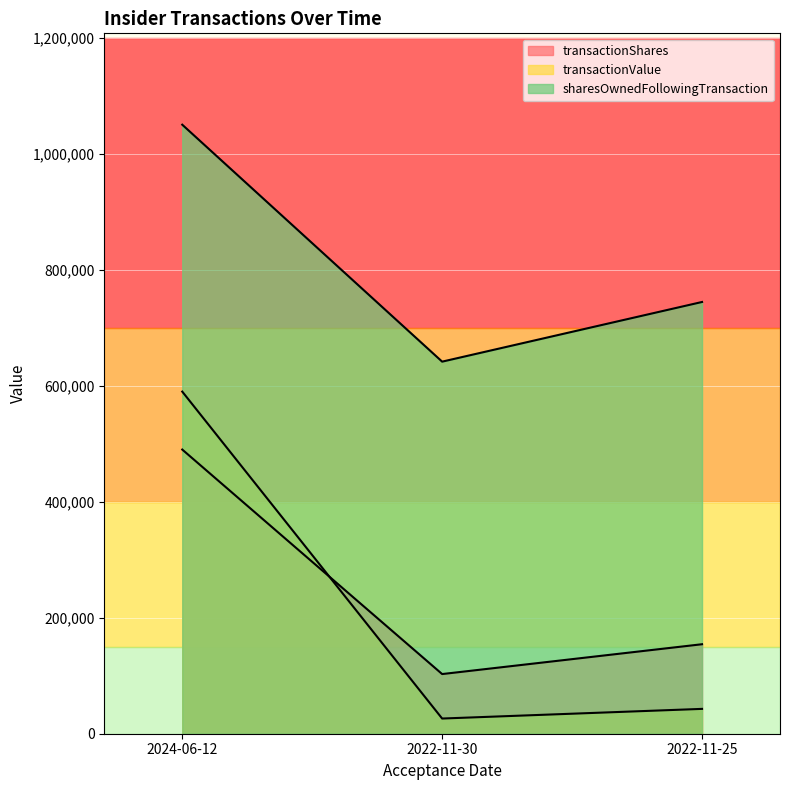

At which category is the sum across all series the highest?

2024-06-12